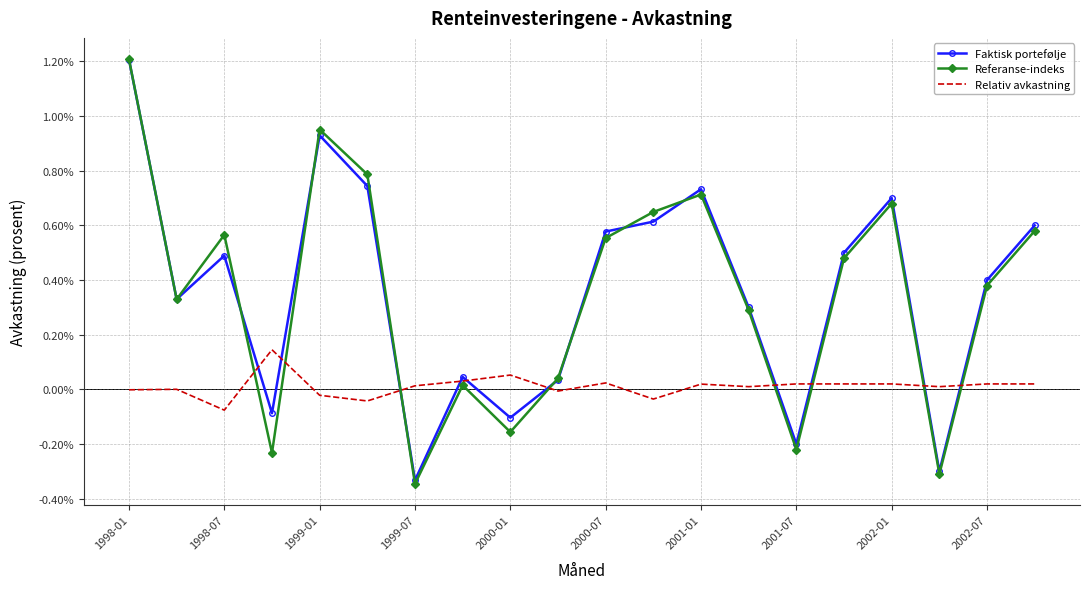

What are all the series names shown in the legend?

Faktisk portefølje, Referanse-indeks, Relativ avkastning